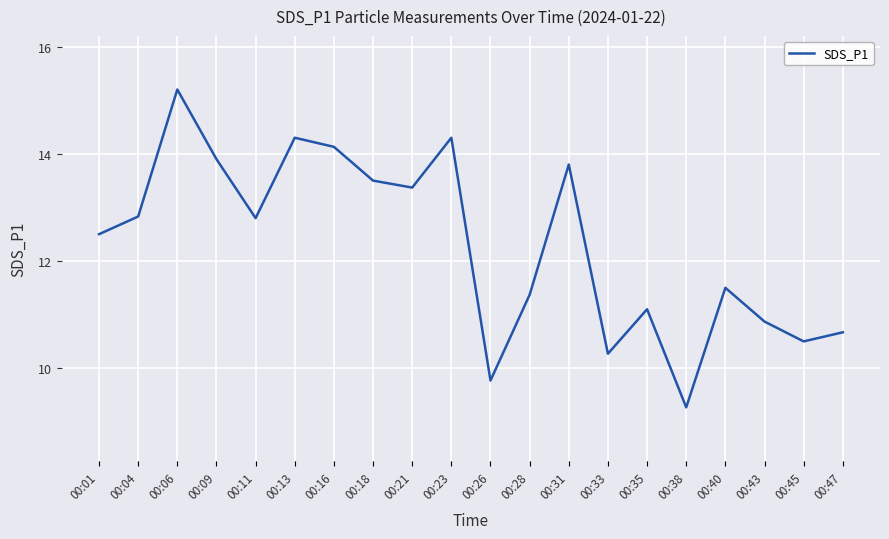

At which label does the data first exceed 12?

00:01